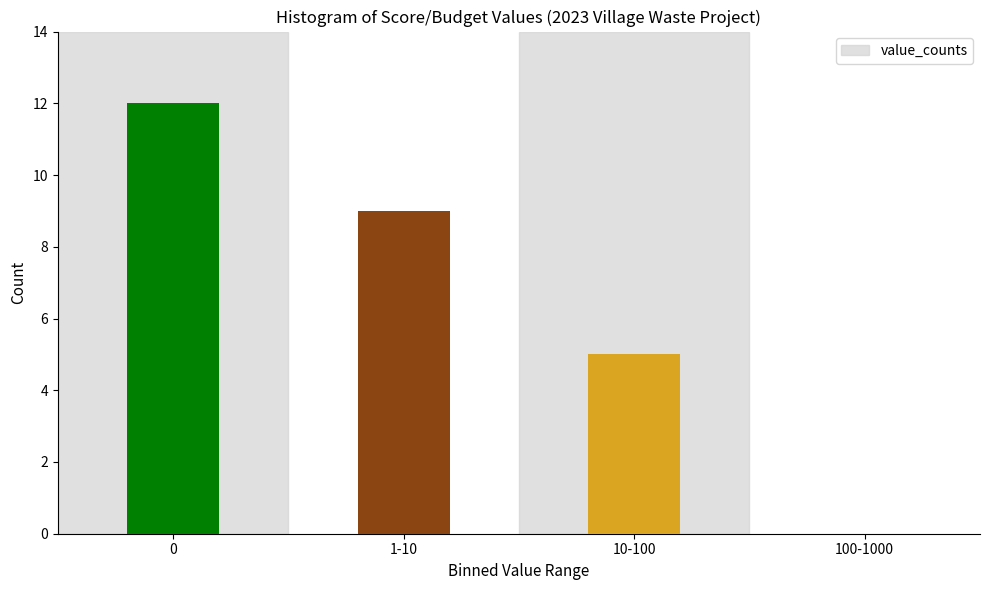

Reading left to right, transcribe all the data shown in this chart.

0=12	1-10=9	10-100=5	100-1000=0